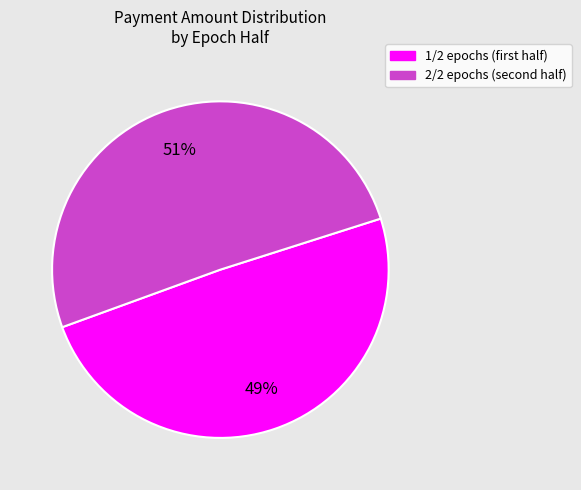

To the nearest percent, what is the average slice percentage?

50%